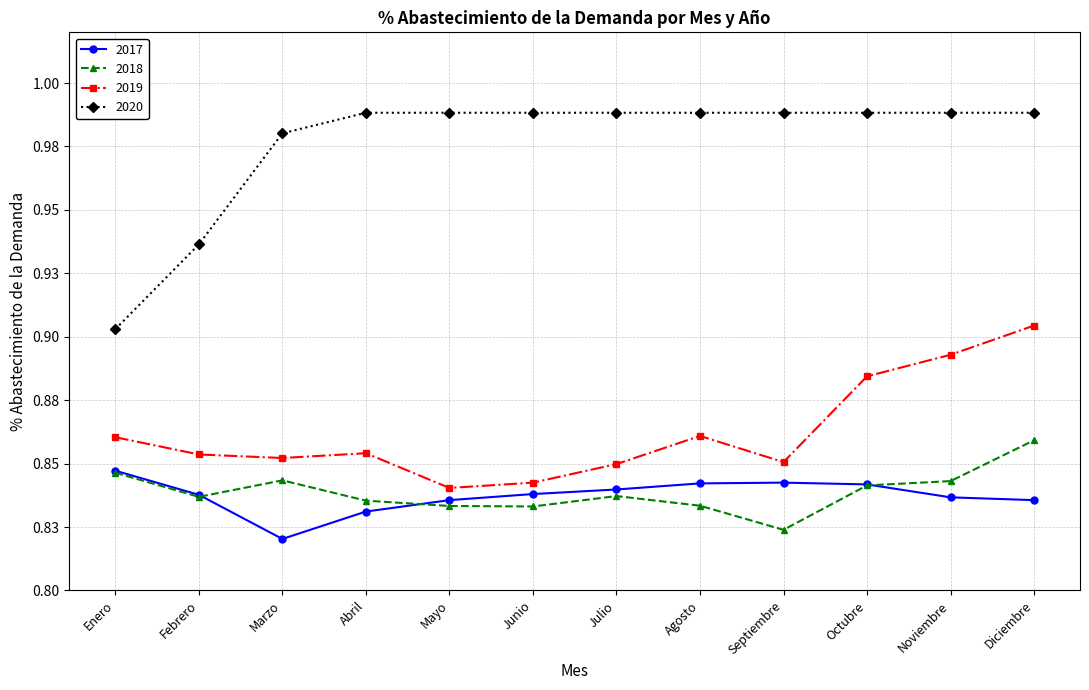

What is the label of the 2nd point from the left?

Febrero